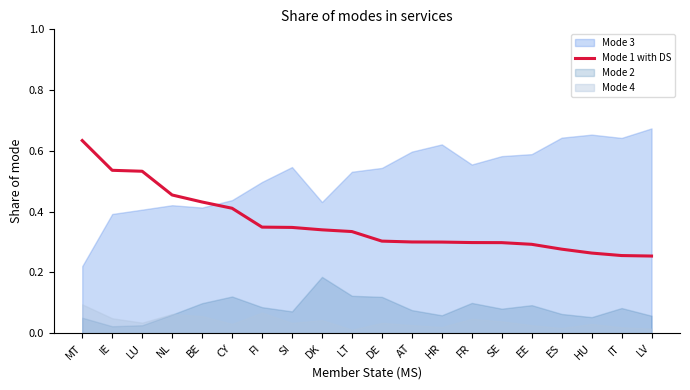

Reading right to left, extract all data points from this chart.

0.3	0.3	0.3	0.3	0.3	0.3	0.3	0.3	0.3	0.3	0.3	0.3	0.3	0.3	0.4	0.4	0.5	0.5	0.5	0.6